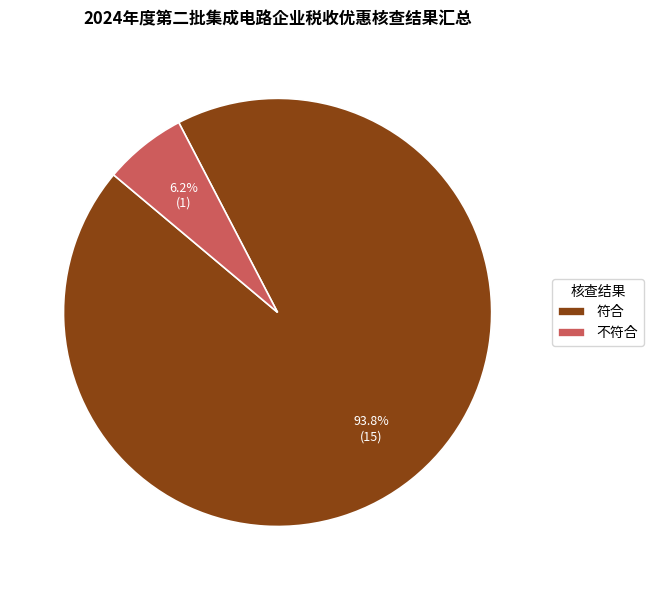

The 不符合 slice represents 6% of the pie. True or false?

True